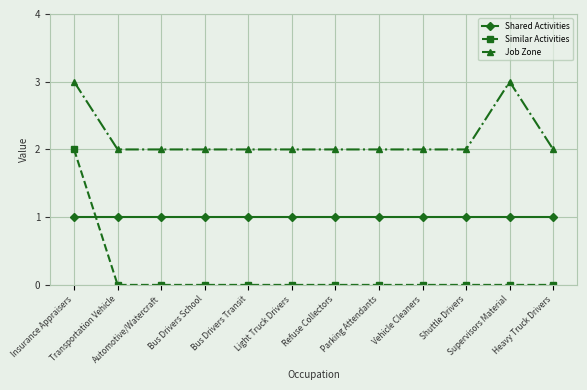

What is the sum of all Shared Activities values?

12